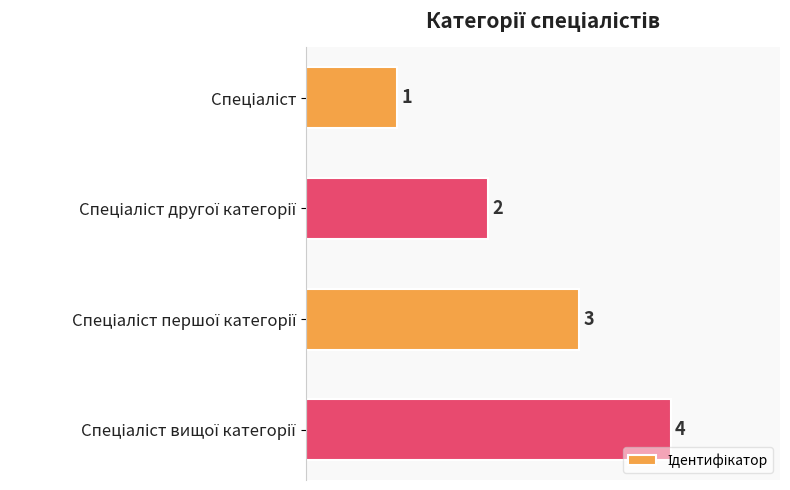

How many values are between 2 and 4?

3